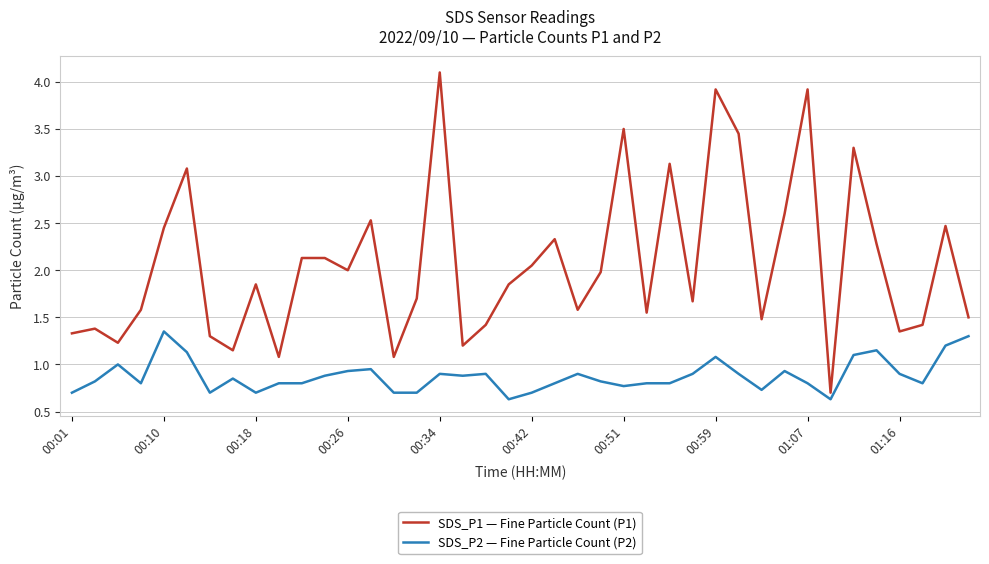

What is the lowest value of the SDS_P2 — Fine Particle Count (P2) series?

0.6